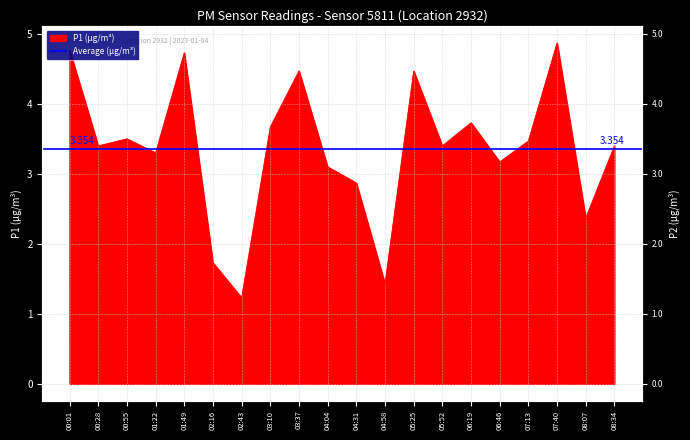

Which category has the highest value across all series?

07:40